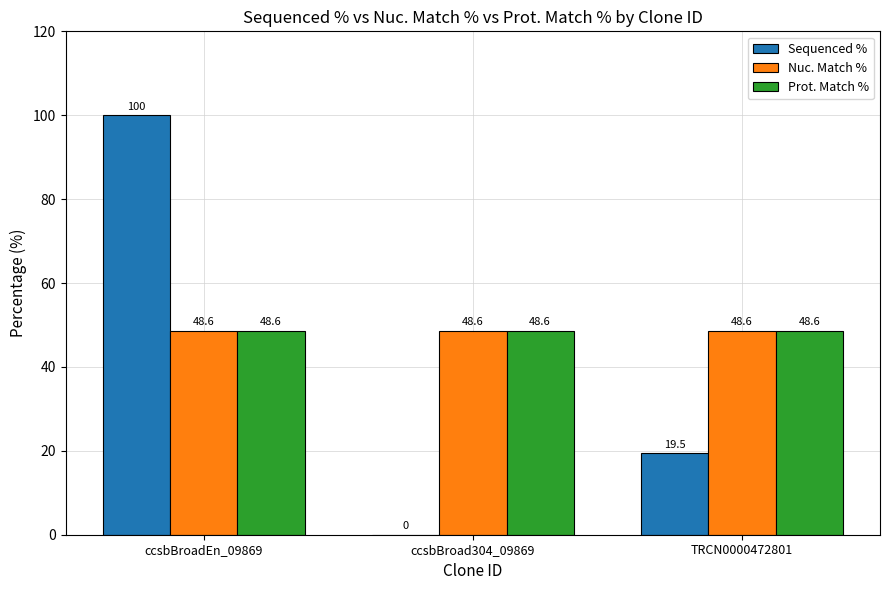

Which series changed the most between ccsbBroadEn_09869 and ccsbBroad304_09869?

Sequenced %